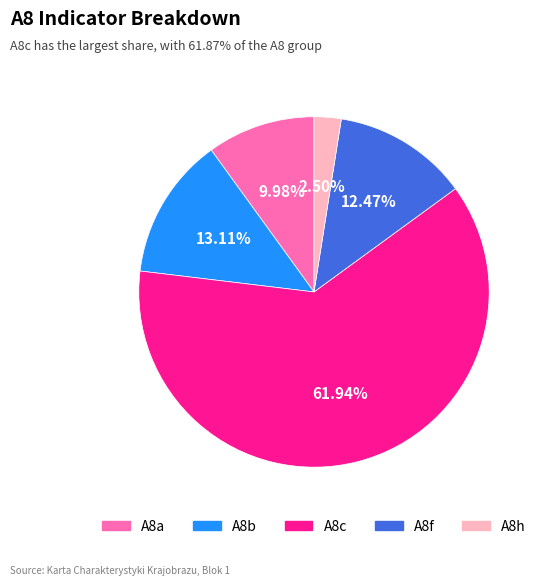

Does A8c represent more than half of the total?

Yes